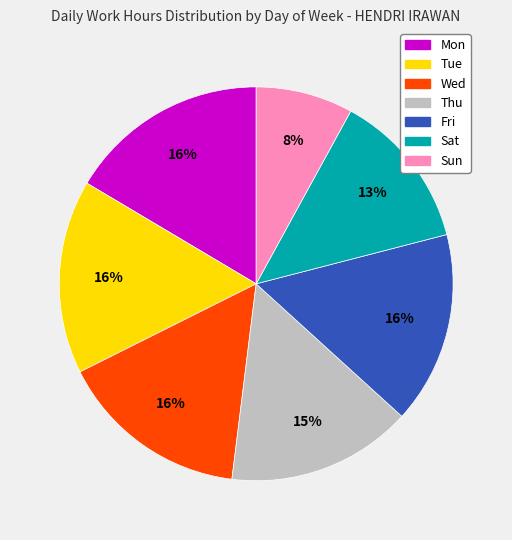

How many segments does this pie chart have?

7